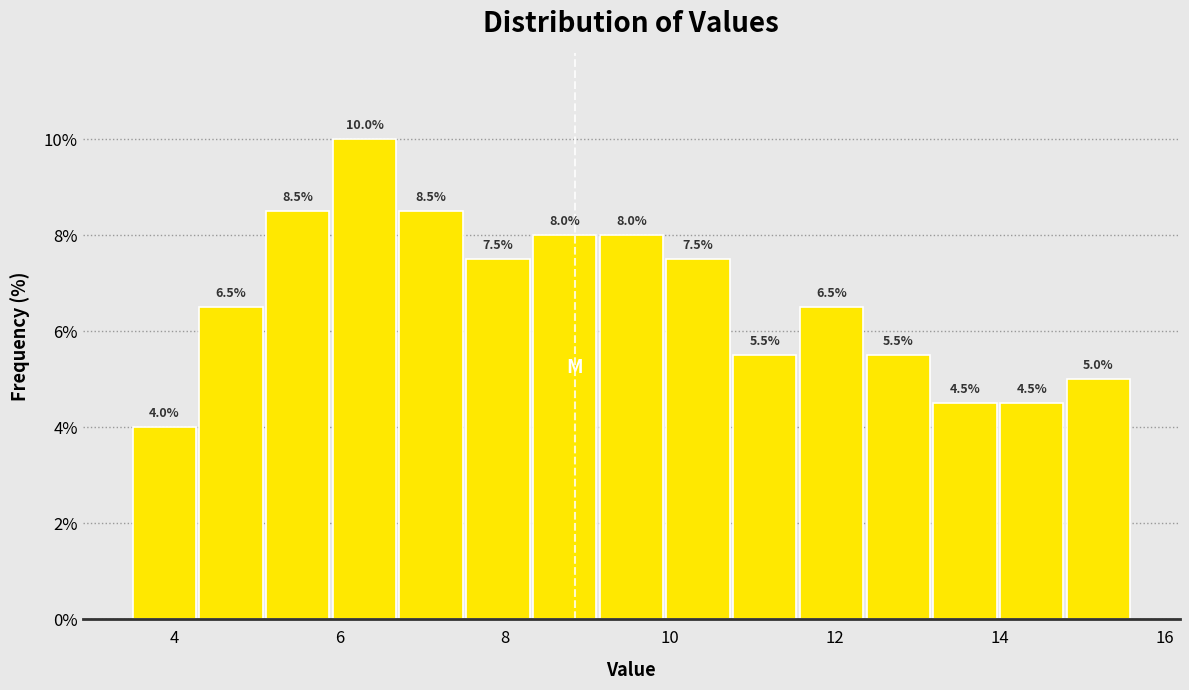

Reading left to right, transcribe this chart: for each bar, give the range it covers on the x-axis and its height. The bar edges are not printed on the chart, so give them approximately, as read against the axis.

3.4 to 4.2: 4.0
4.2 to 5.0: 6.5
5.0 to 5.8: 8.5
5.8 to 6.8: 10.0
6.8 to 7.6: 8.5
7.6 to 8.4: 7.5
8.4 to 9.2: 8.0
9.2 to 10.0: 8.0
10.0 to 10.8: 7.5
10.8 to 11.6: 5.5
11.6 to 12.4: 6.5
12.4 to 13.2: 5.5
13.2 to 14.0: 4.5
14.0 to 14.8: 4.5
14.8 to 15.6: 5.0